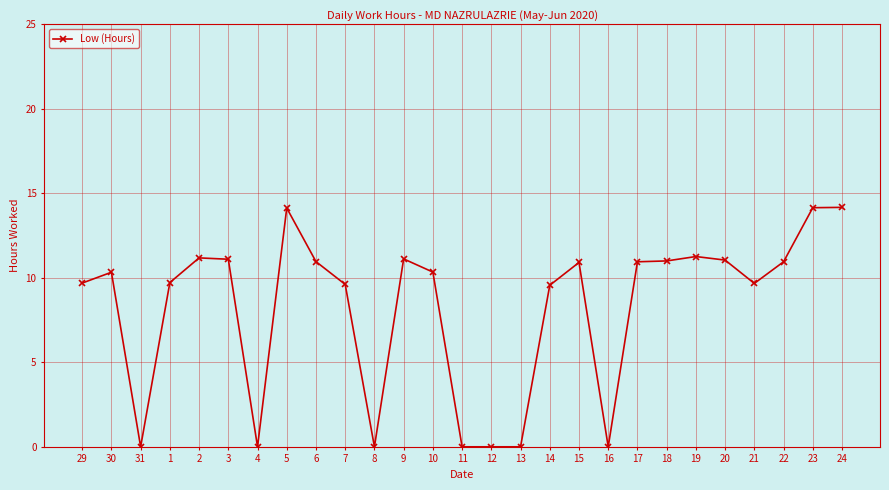

Does the chart have visible grid lines?

Yes